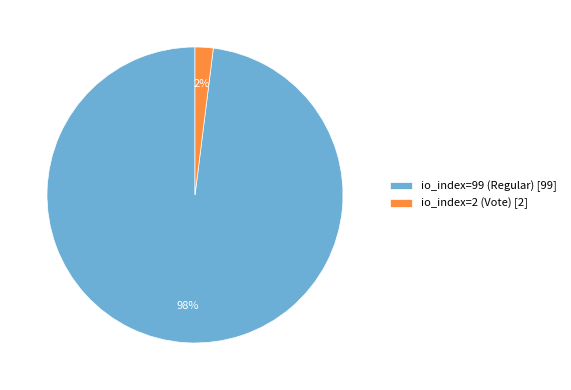

Which slice is the largest?

io_index=99 (Regular)